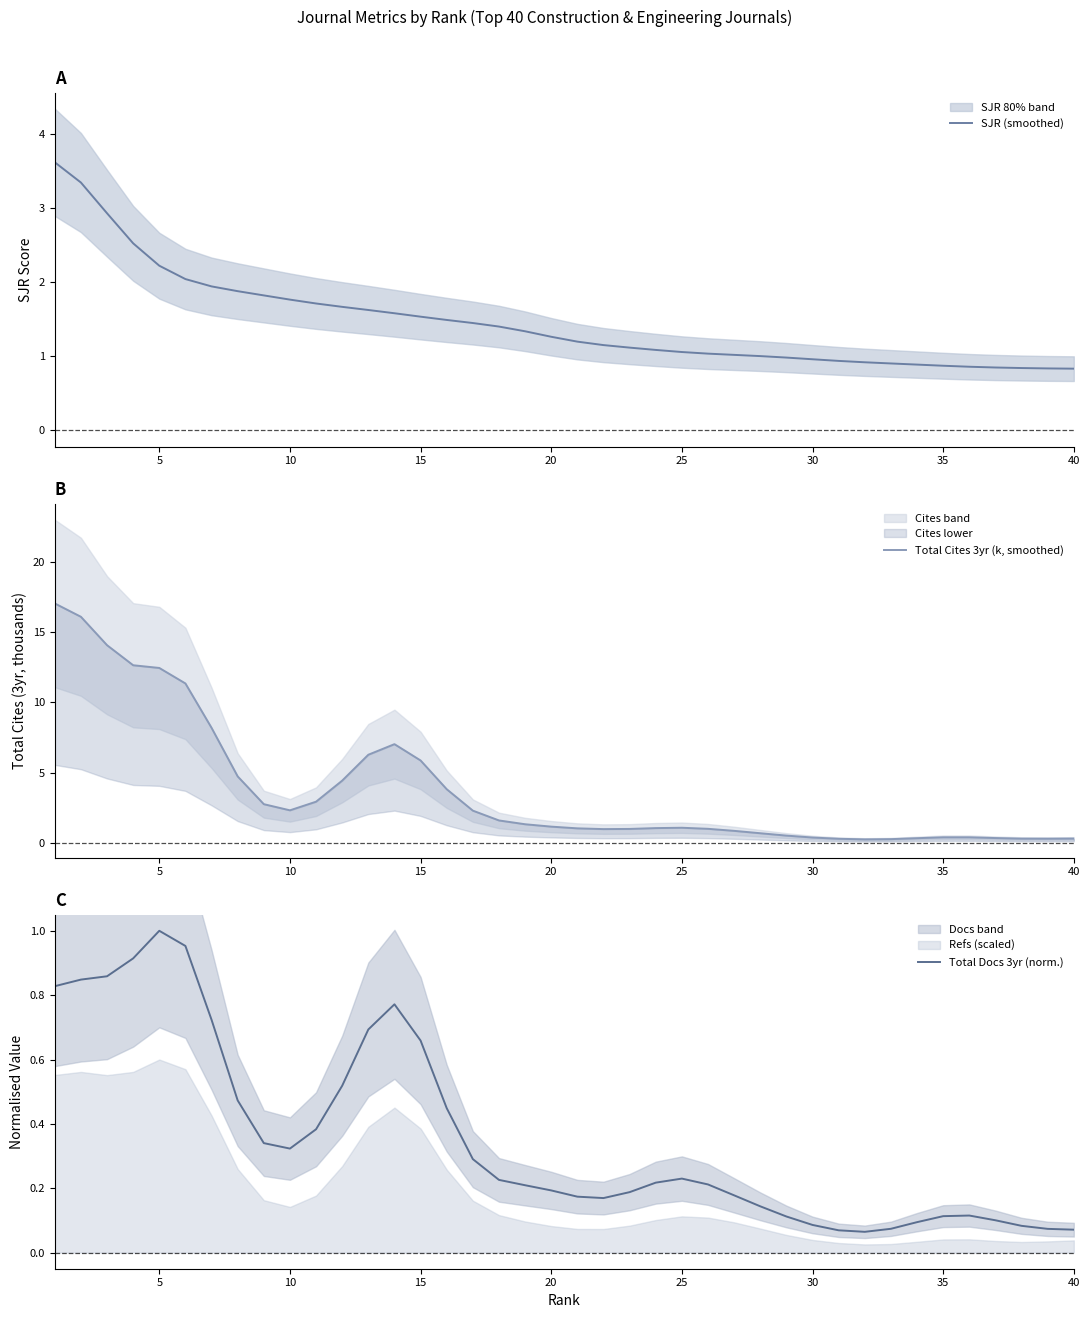

What is the maximum value for SJR (smoothed)?

3.6